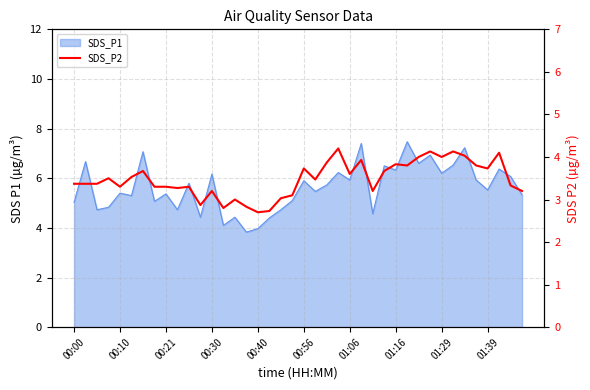

Does the chart display data point markers on the line(s)?

No